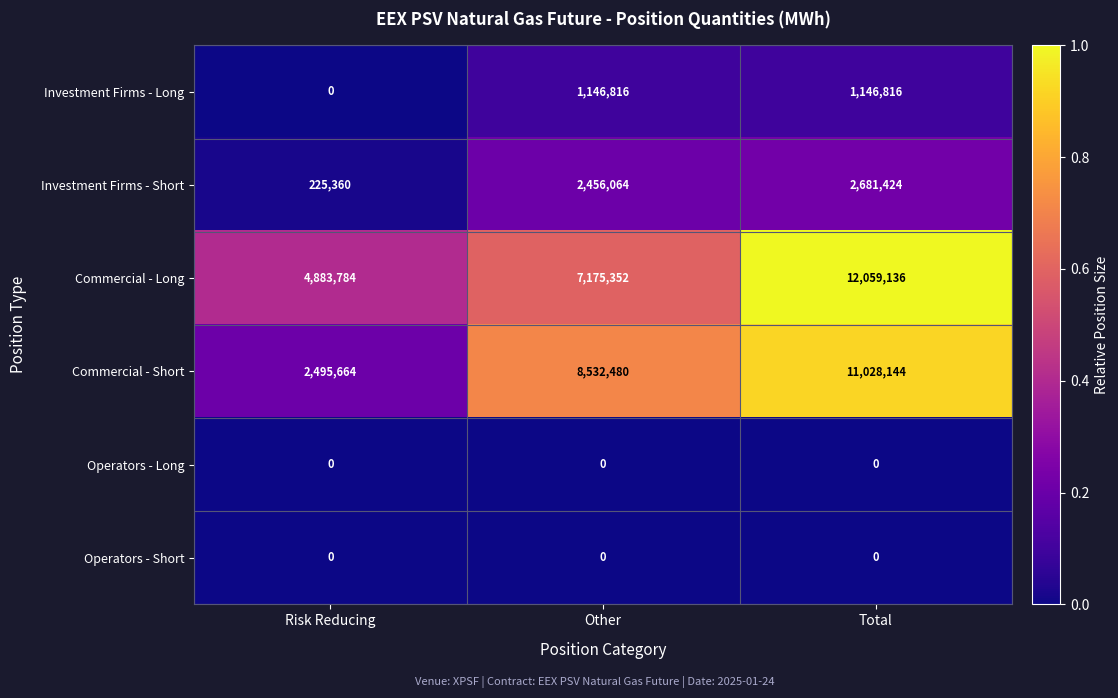

Count the Investment Firms - Long values in the range 0 to 1146816.

3